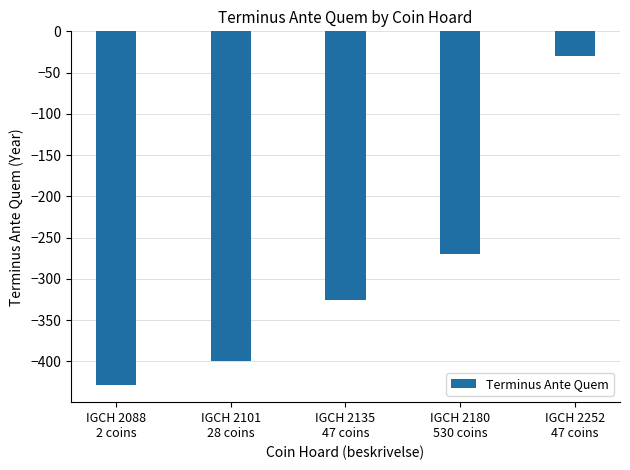

What is the change in value from IGCH 2101
28 coins to IGCH 2135
47 coins?

+75